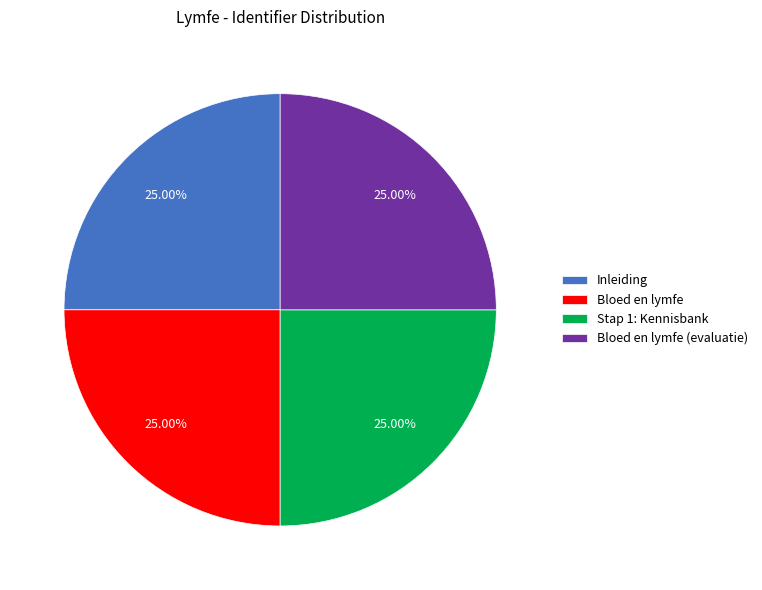

Count the number of slices in the pie.

4